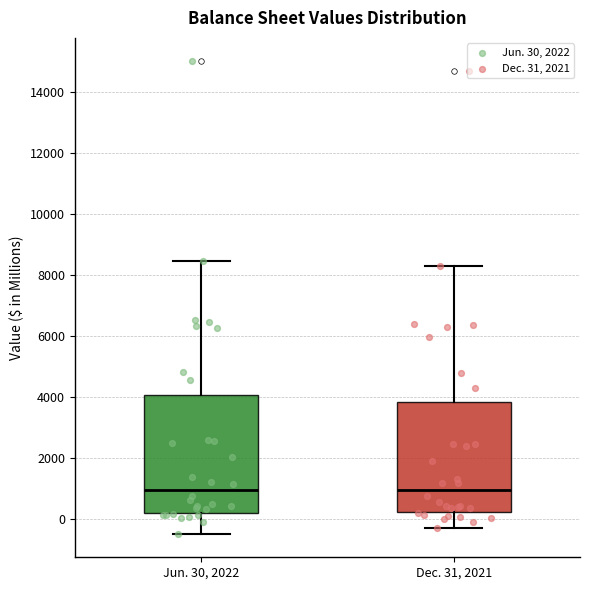

Reading left to right, read every box against the y-axis: the position of its median line, the range the box covers, and the ends of its whiskers. The values are not printed on the chart, so give them approximately, as read against the axis.

Jun. 30, 2022: median 1000, box 200 to 4000, whiskers -400 to 8400
Dec. 31, 2021: median 1000, box 200 to 3800, whiskers -200 to 8200